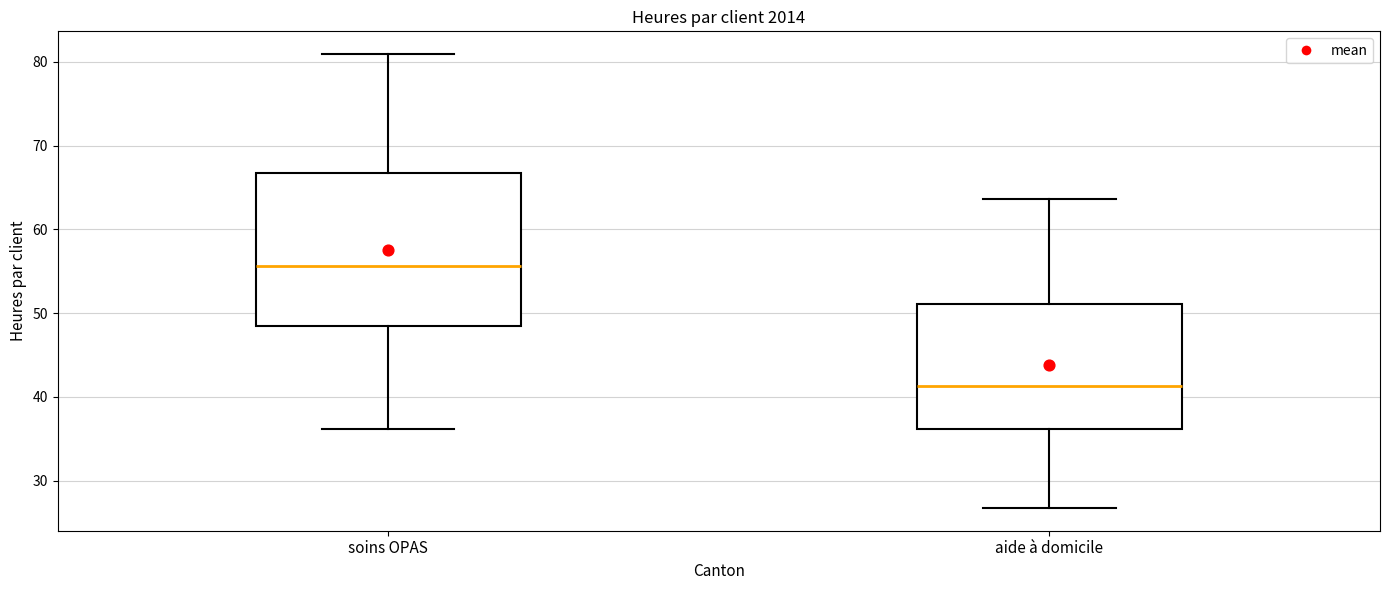

Reading left to right, transcribe this box plot: for each box, give where its median line is, the range the box spans, and where its two whiskers end, as read against the y-axis. The values are not printed on the chart, so give them approximately, as read against the axis.

soins OPAS: median 56, box 48 to 67, whiskers 36 to 81
aide à domicile: median 41, box 36 to 51, whiskers 27 to 64